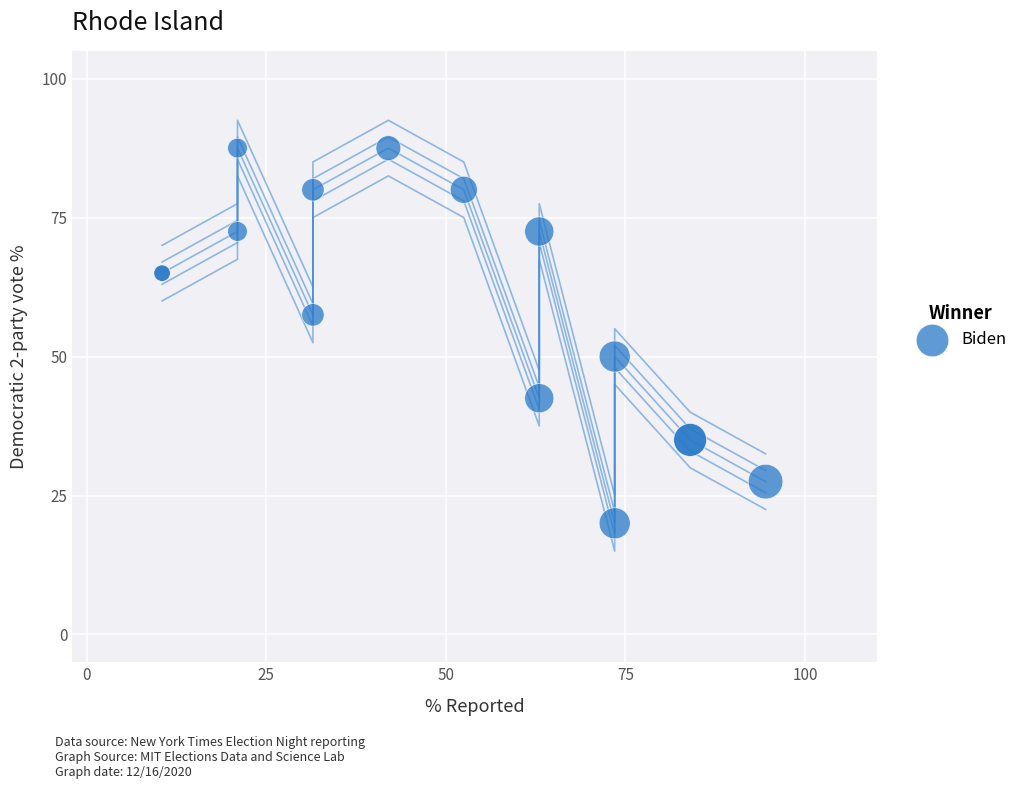

What Y value in the scatter plot is closest to 53?

50.0